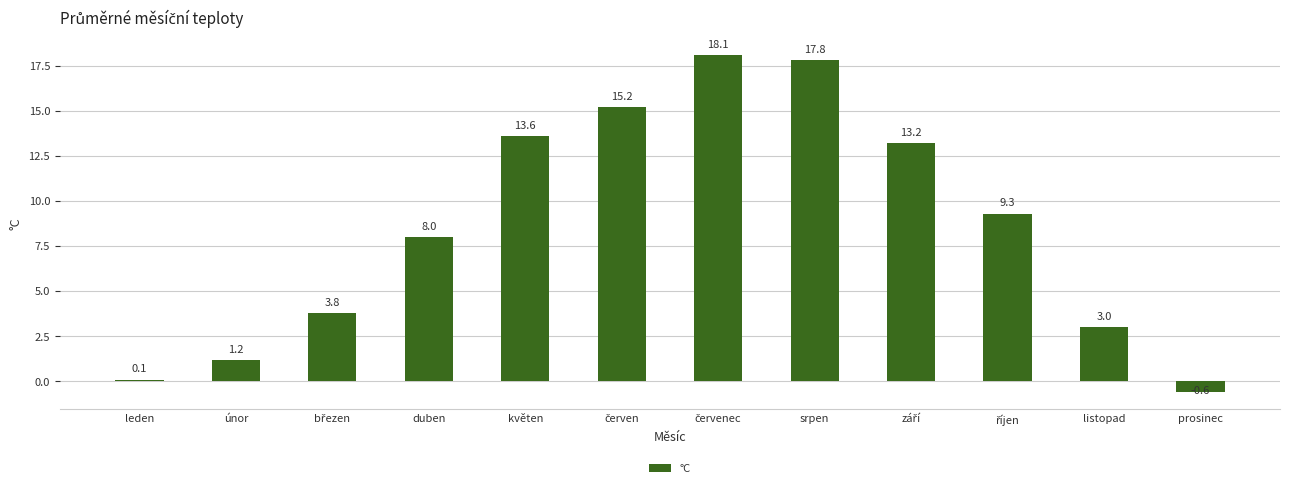

What is the minimum value shown in the chart?

-0.6